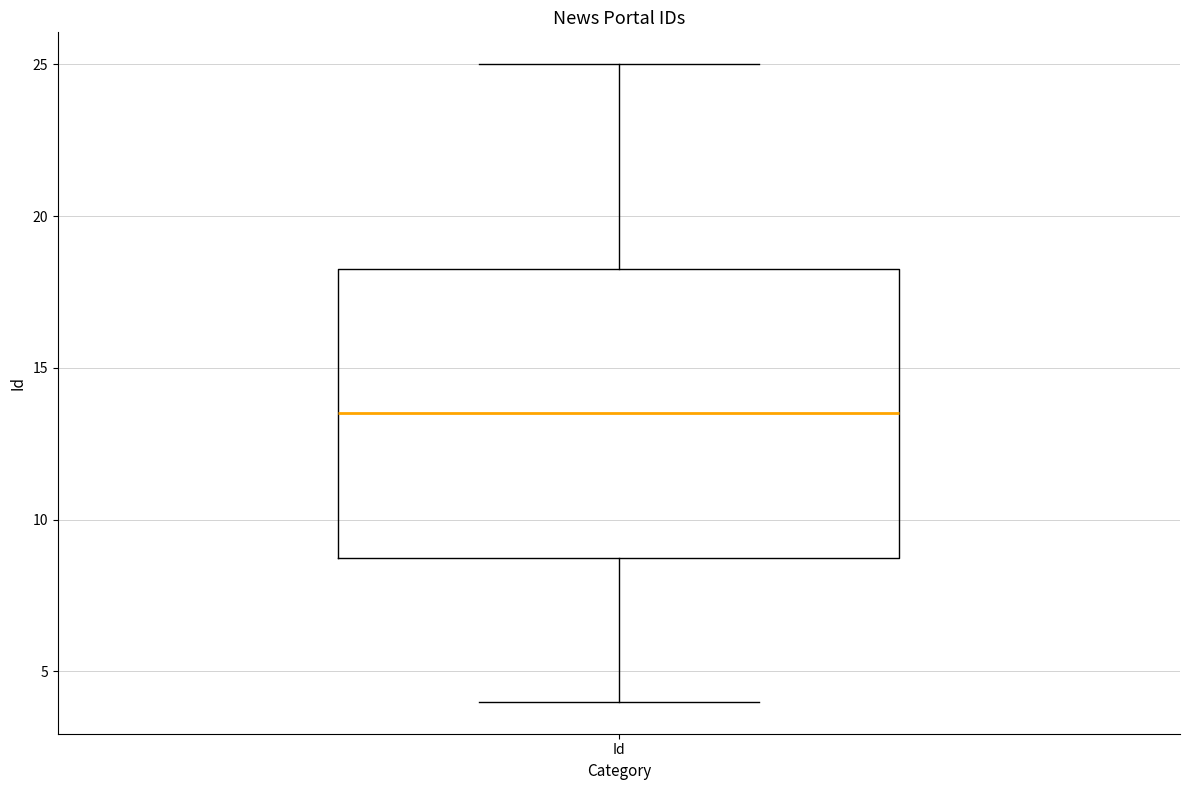

Where is the lower edge of the box for Id on the y-axis? The values are not printed on the chart, so give them approximately, as read against the axis.

9.0